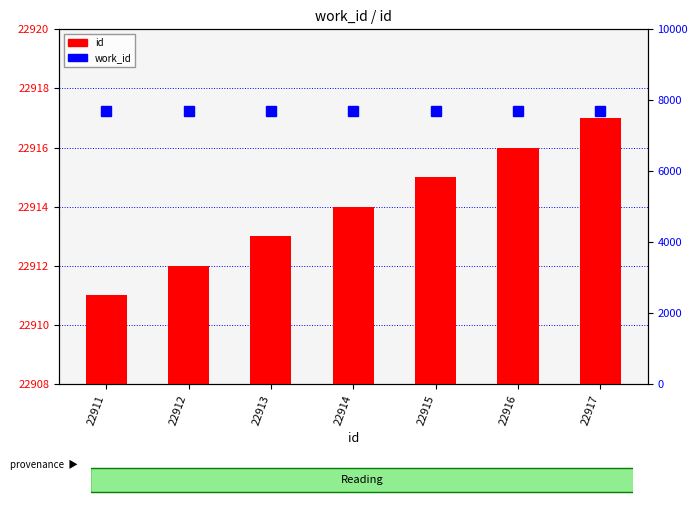

Rank the categories by work_id value from lowest to highest.

22911, 22912, 22913, 22914, 22915, 22916, 22917